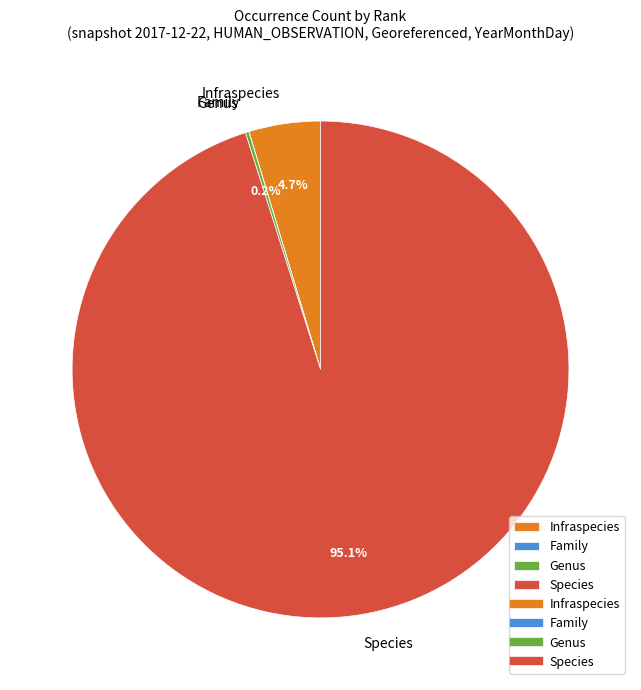

Which slice is the largest?

Species